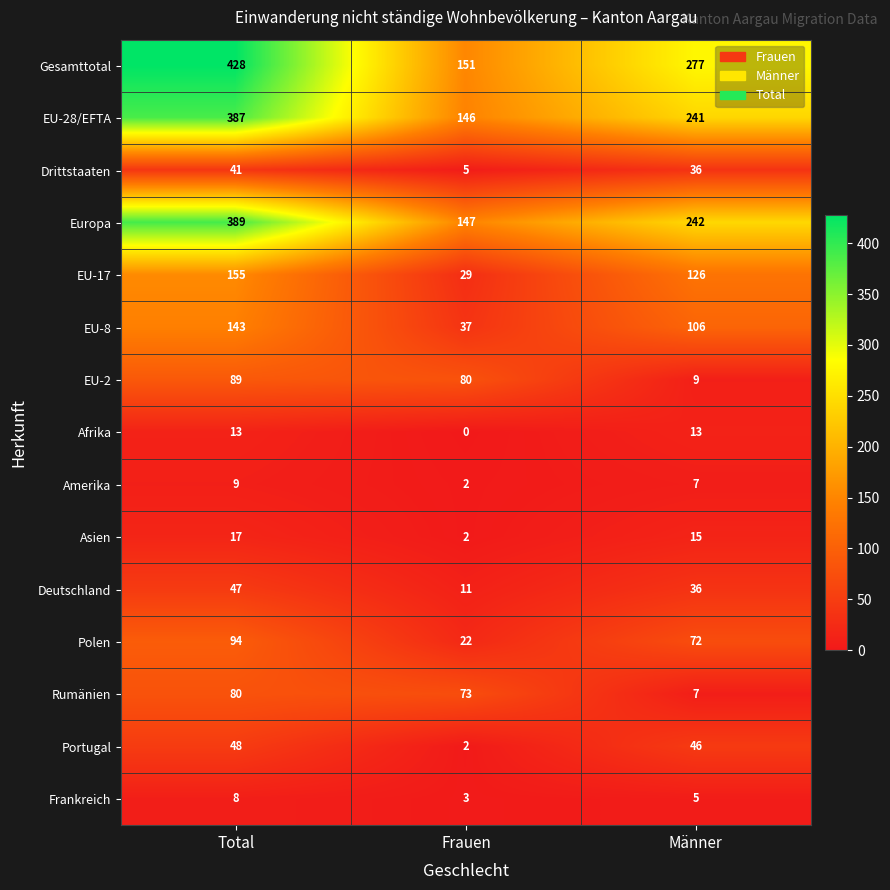

Which series has the largest range (max minus min)?

Gesamttotal